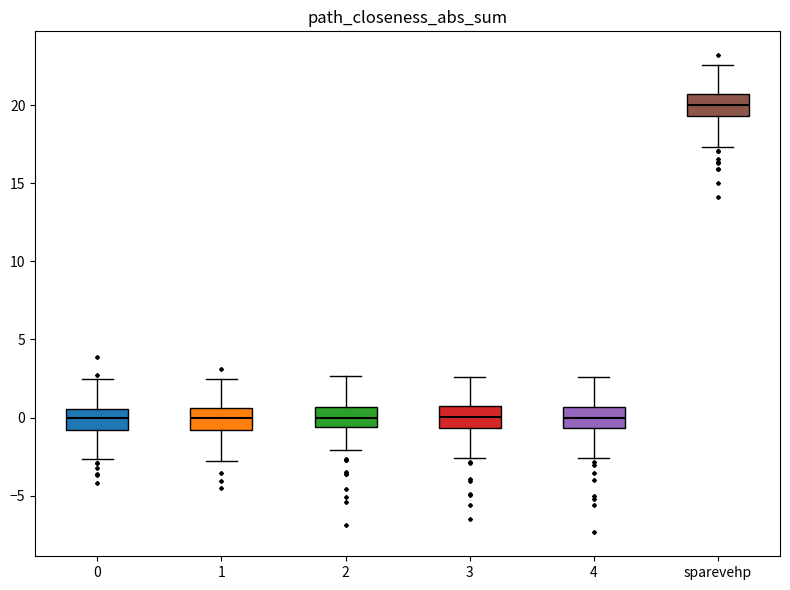

Reading left to right, read every box against the y-axis: the position of its median line, the range the box covers, and the ends of its whiskers. The values are not printed on the chart, so give them approximately, as read against the axis.

0: median 0.0, box -1.0 to 0.5, whiskers -2.5 to 2.5
1: median 0.0, box -1.0 to 0.5, whiskers -3.0 to 2.5
2: median 0.0, box -0.5 to 0.5, whiskers -2.0 to 2.5
3: median 0.0, box -0.5 to 0.5, whiskers -2.5 to 2.5
4: median 0.0, box -0.5 to 0.5, whiskers -2.5 to 2.5
sparevehp: median 20.0, box 19.5 to 20.5, whiskers 17.5 to 22.5